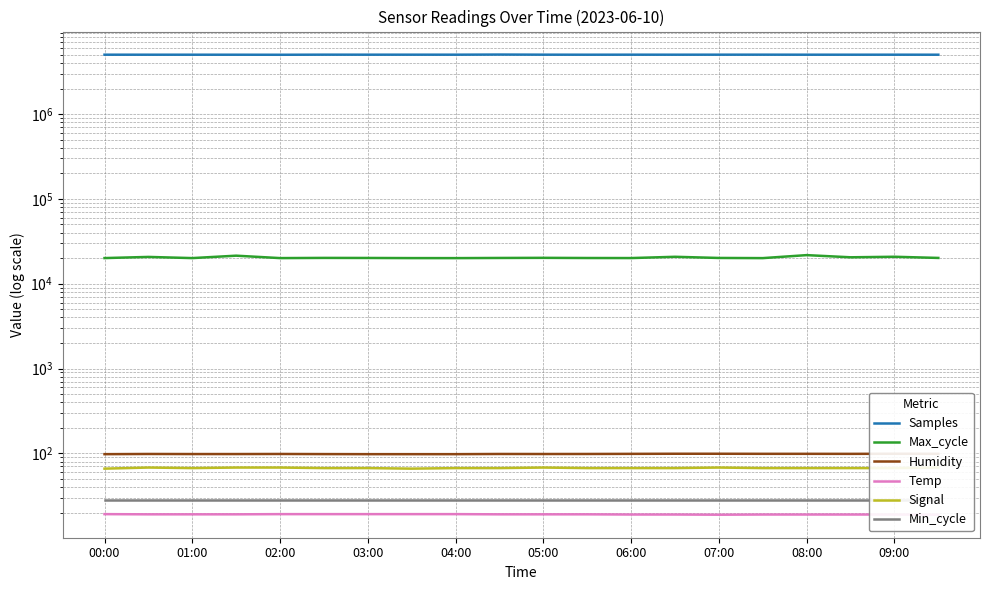

What is the minimum value shown in the chart?

18.9